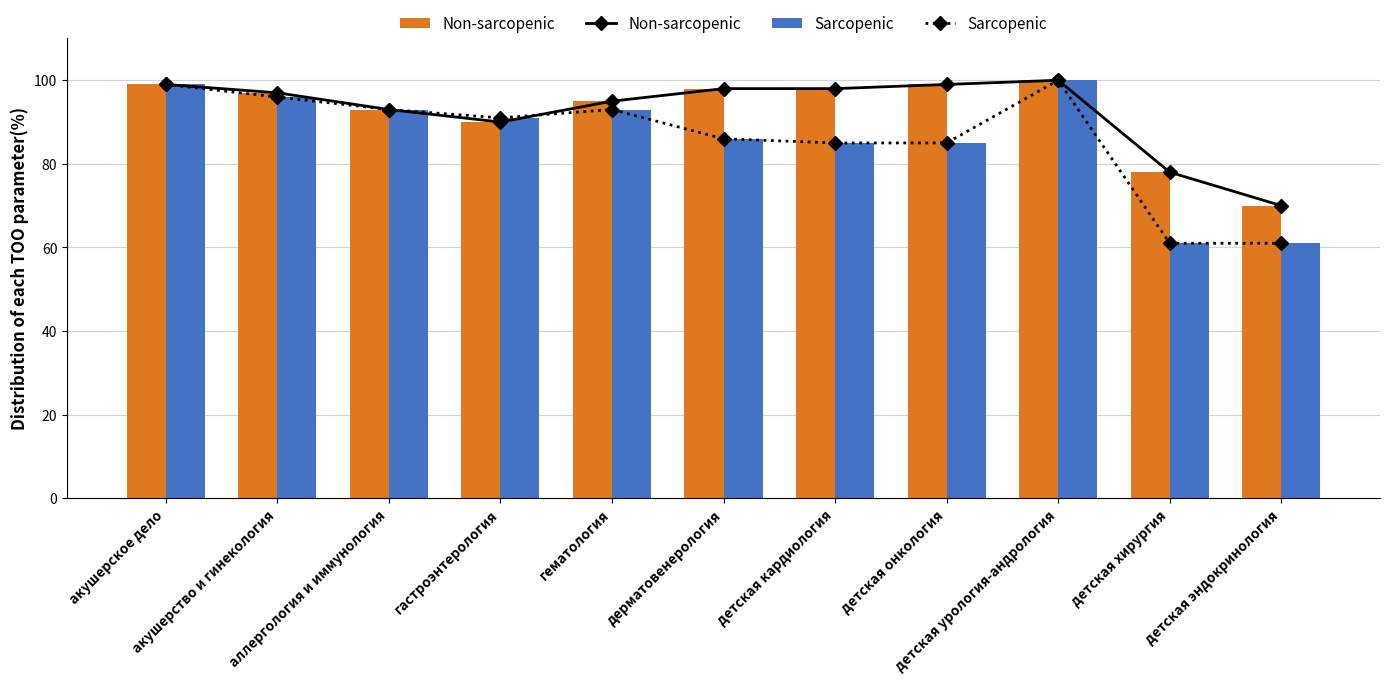

What is the average value of the Non-sarcopenic series?

92